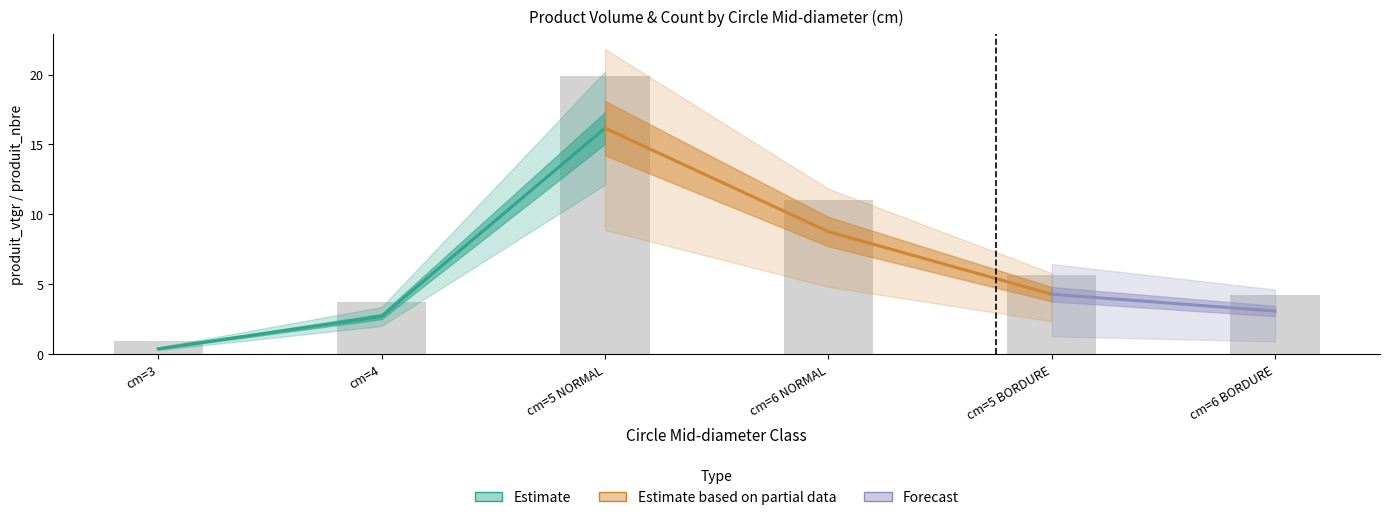

How many values exceed 5?

3